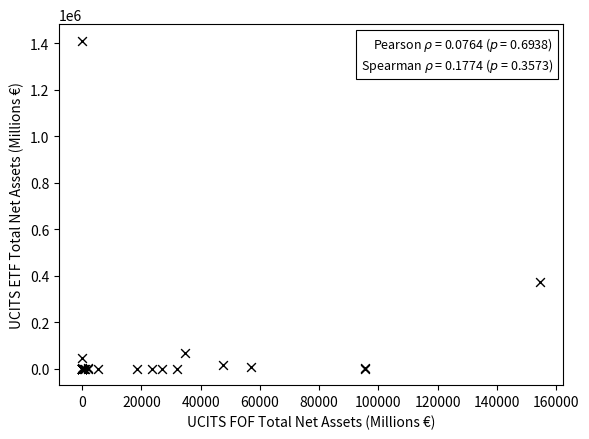

What Y value in the scatter plot is closest to 705589?

371445.6